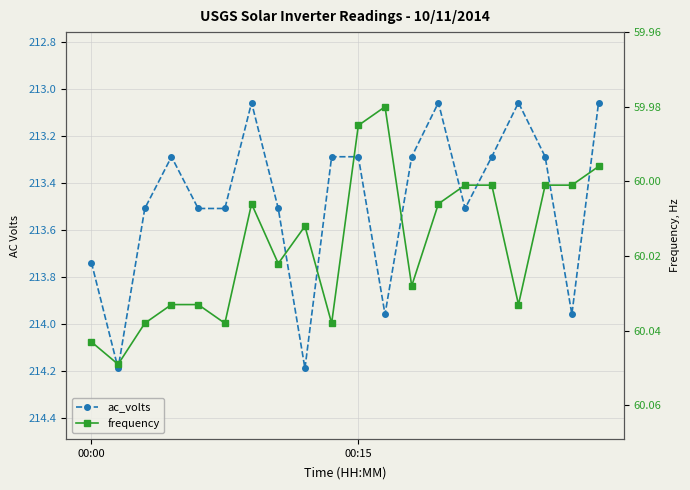

Which has a higher value, 6 or 12?

12